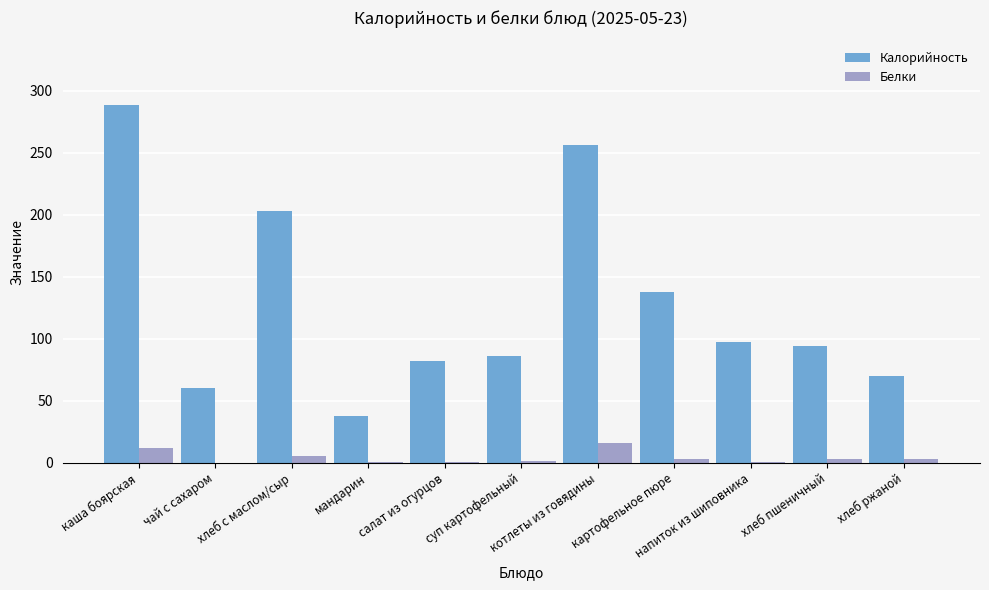

Which series has the largest range (max minus min)?

Калорийность